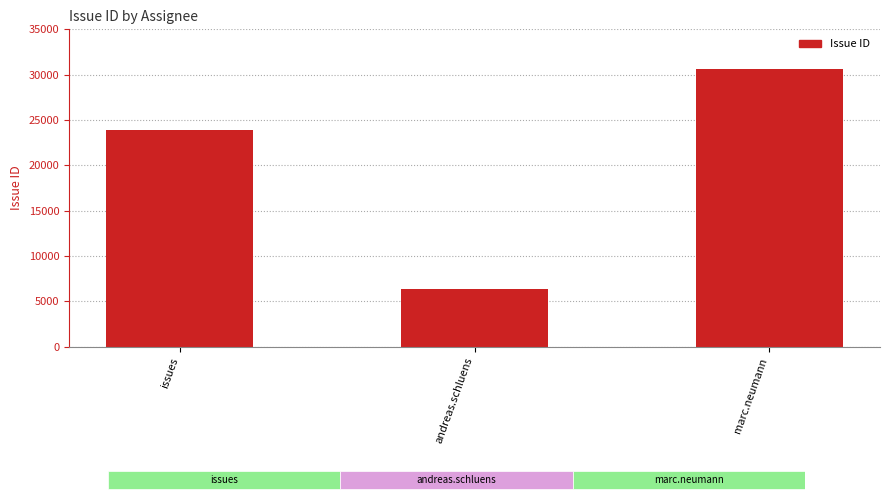

At which label is the value closest to 18486?

issues